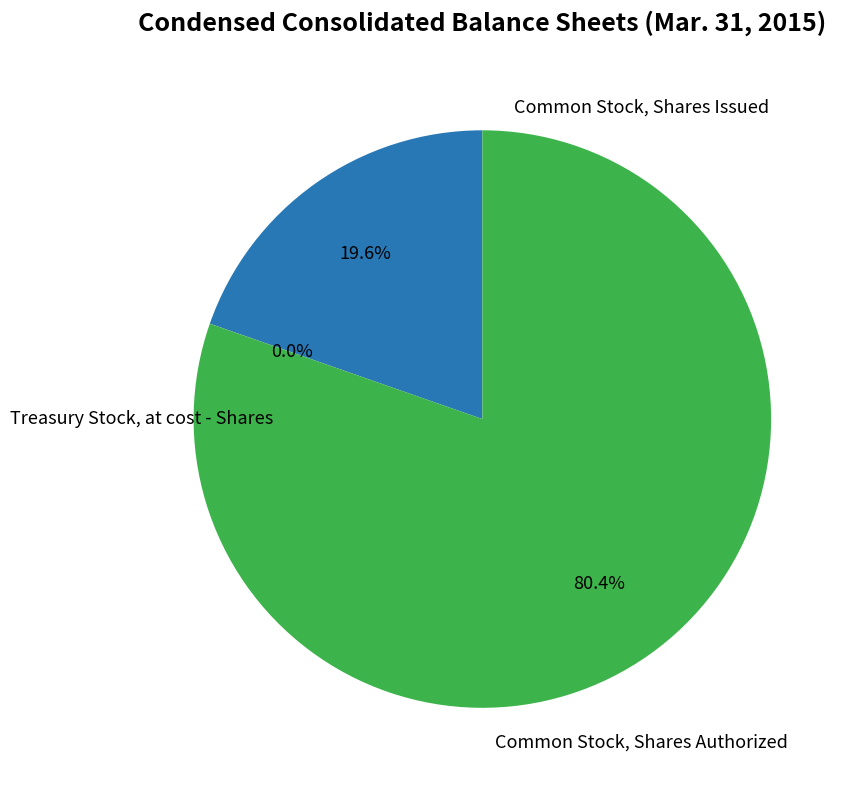

To the nearest percent, what is the difference between the largest and smallest slice percentages?

80%